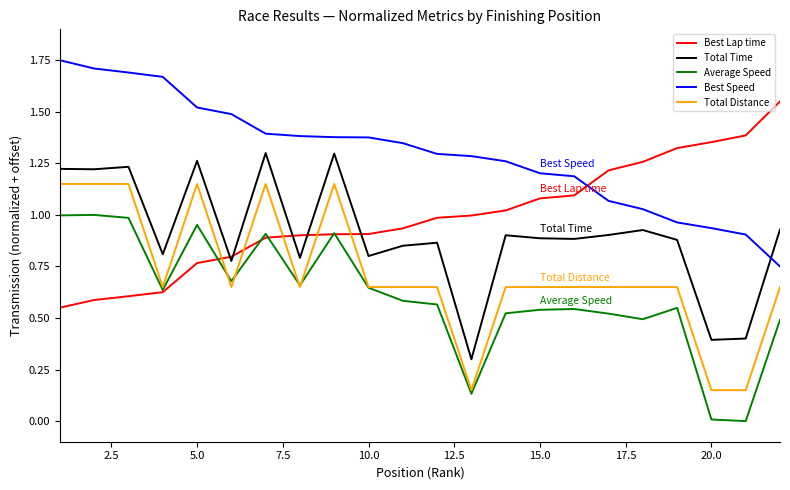

Which series has the largest total across all categories?

Best Speed